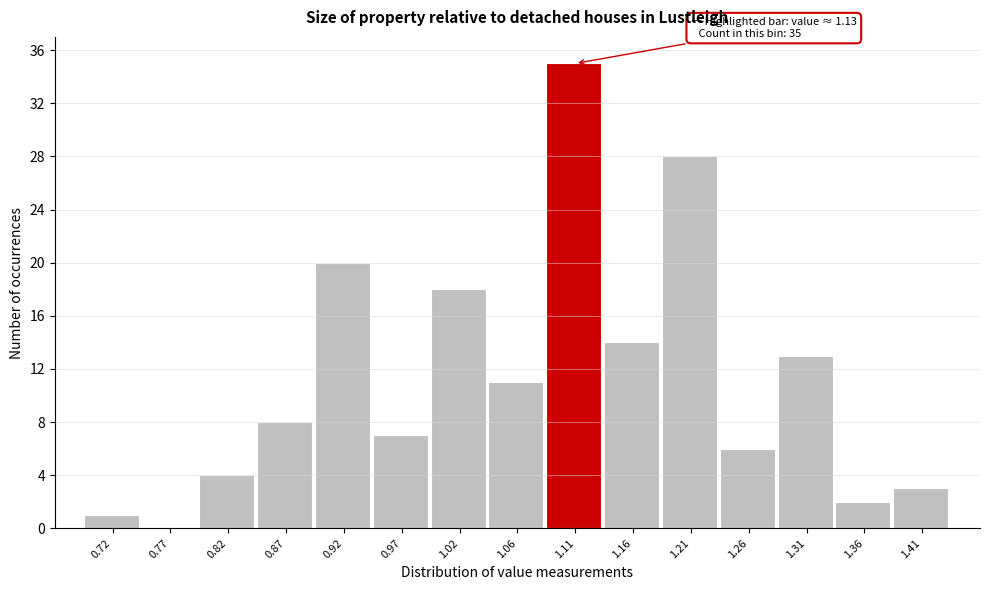

Which range on the x-axis has the tallest bar?

1.090 to 1.140